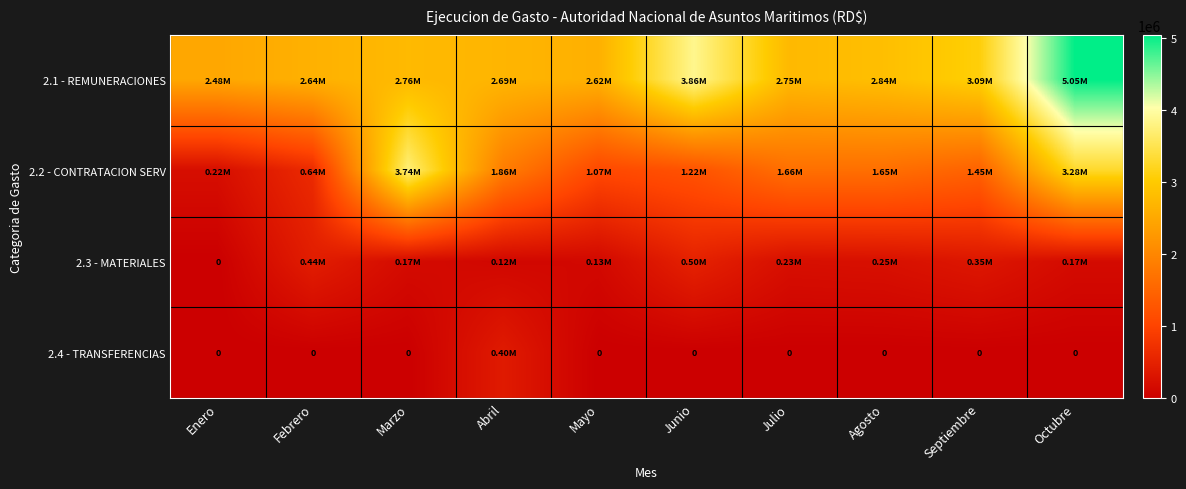

Which series has the largest total across all categories?

2.1 - REMUNERACIONES